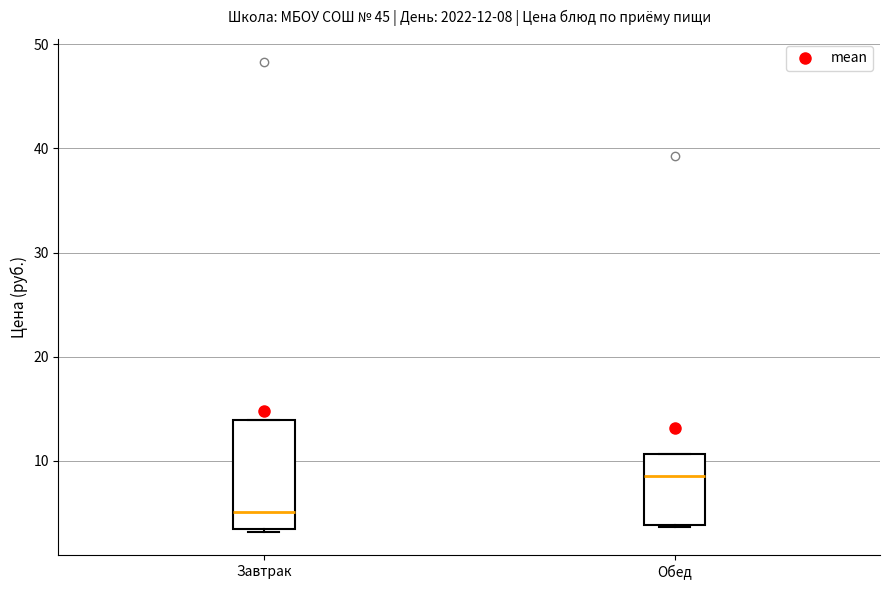

Comparing the boxes themselves (not the whiskers), which one is the tallest?

Завтрак